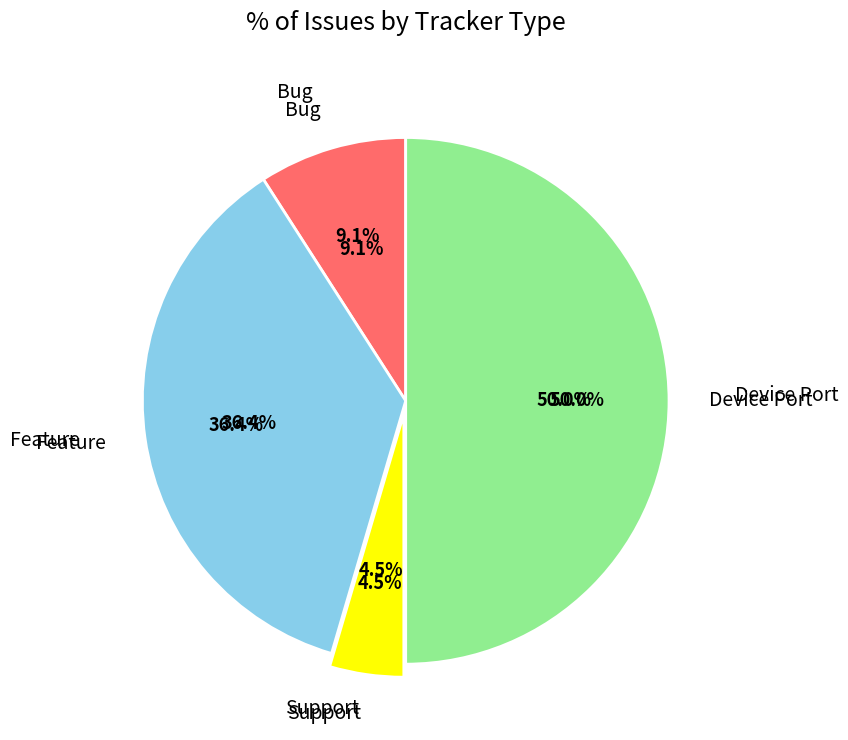

Which category has the smallest portion of the pie?

Support